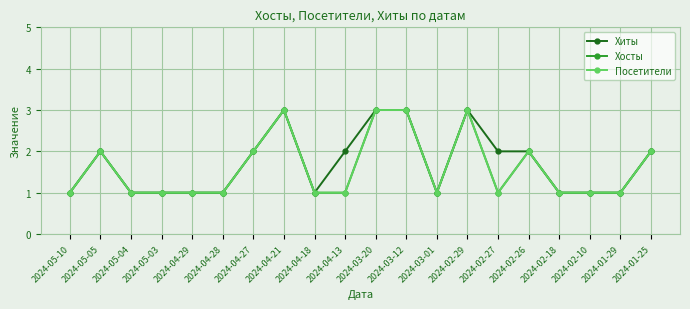

What is the smallest value displayed?

1